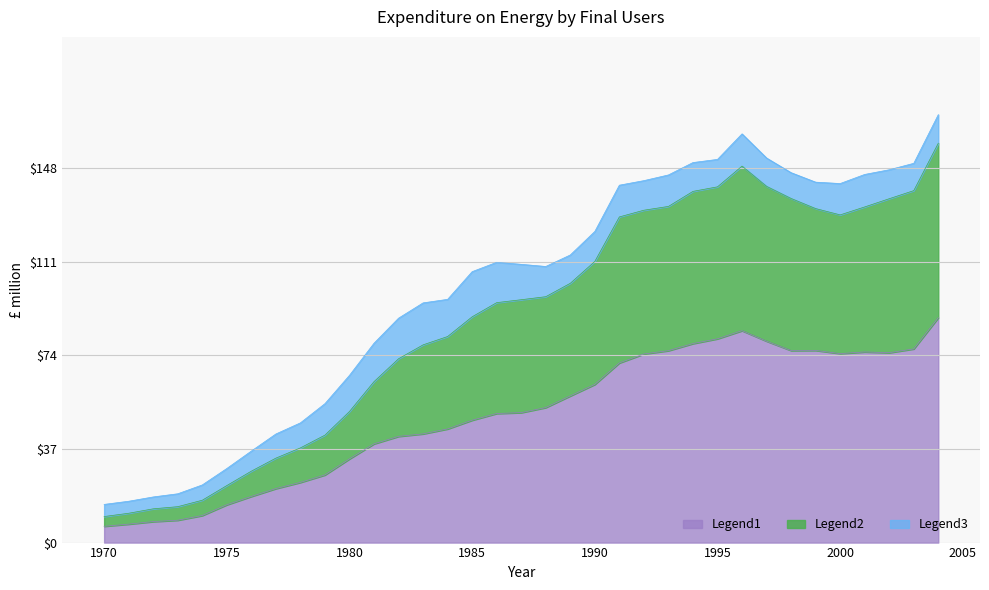

Which has a higher value, 2002 or 2004?

2004